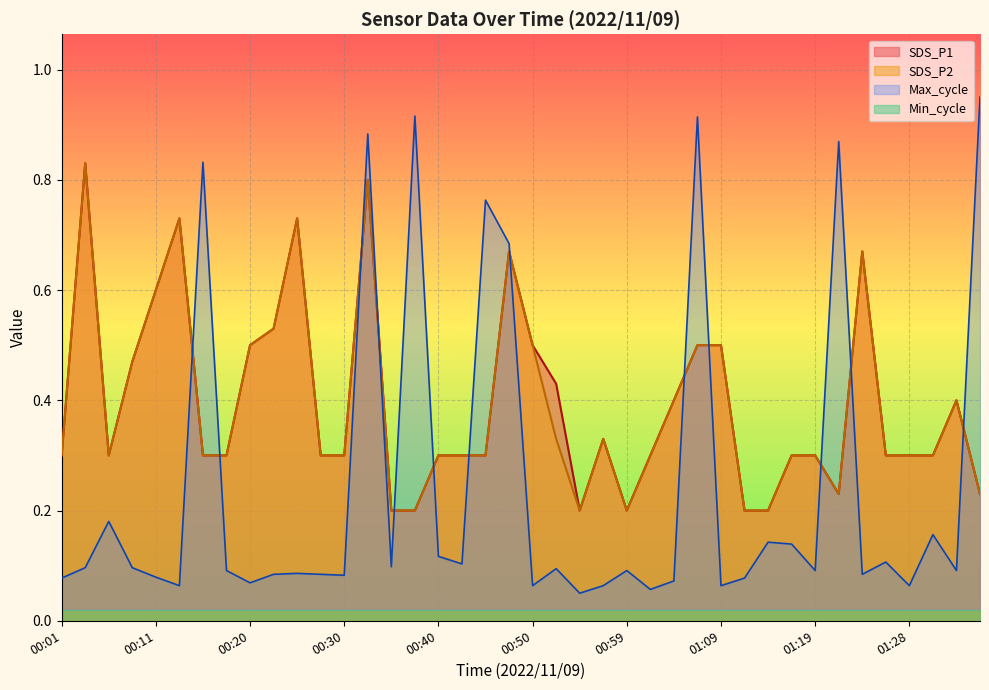

True or false: Max_cycle has more than 0 interior local peaks.

True